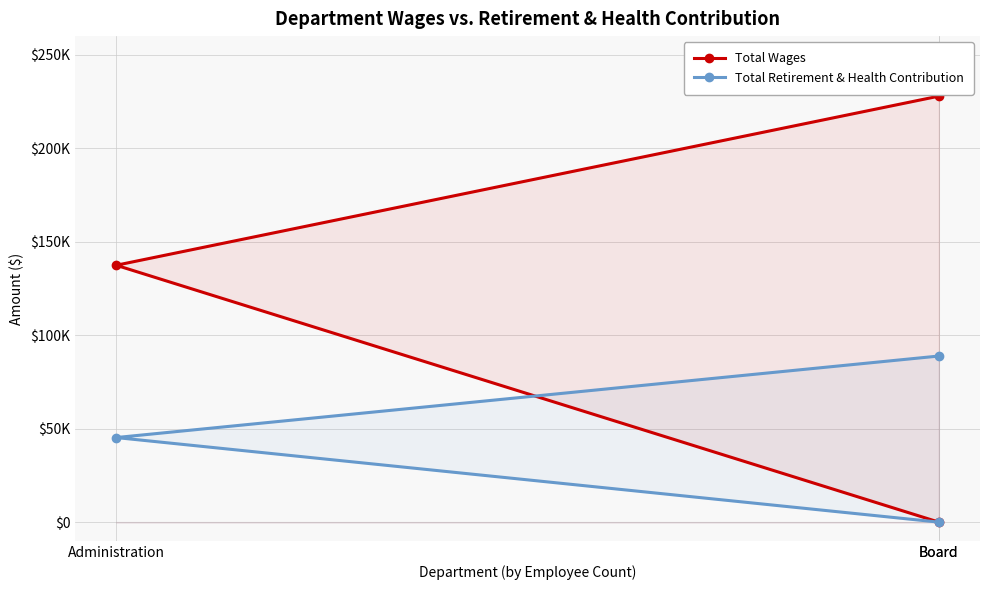

At which label does Total Retirement & Health Contribution reach its minimum?

Board